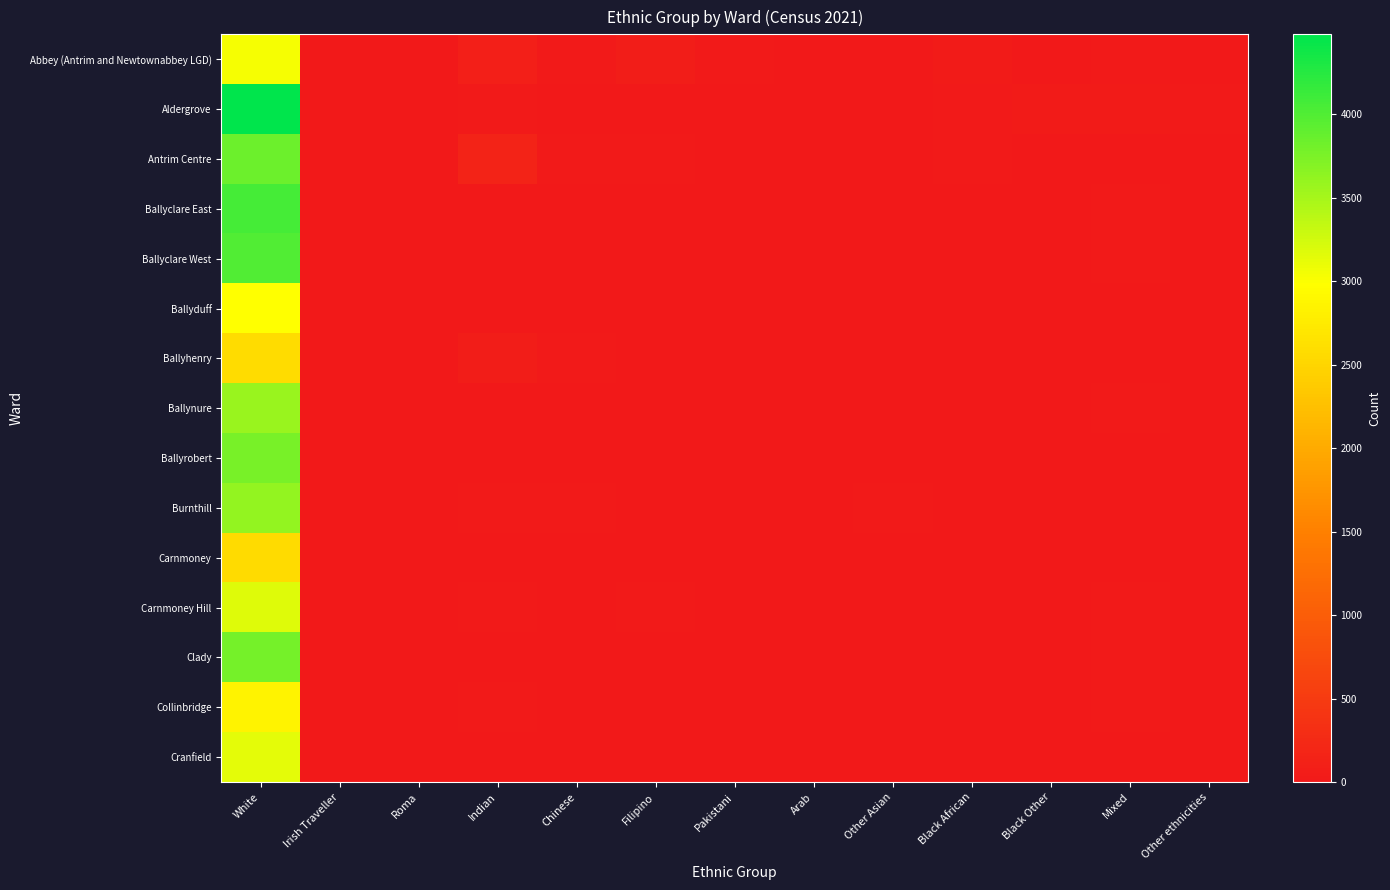

What is the spread (max minus min) of values at Indian?

142